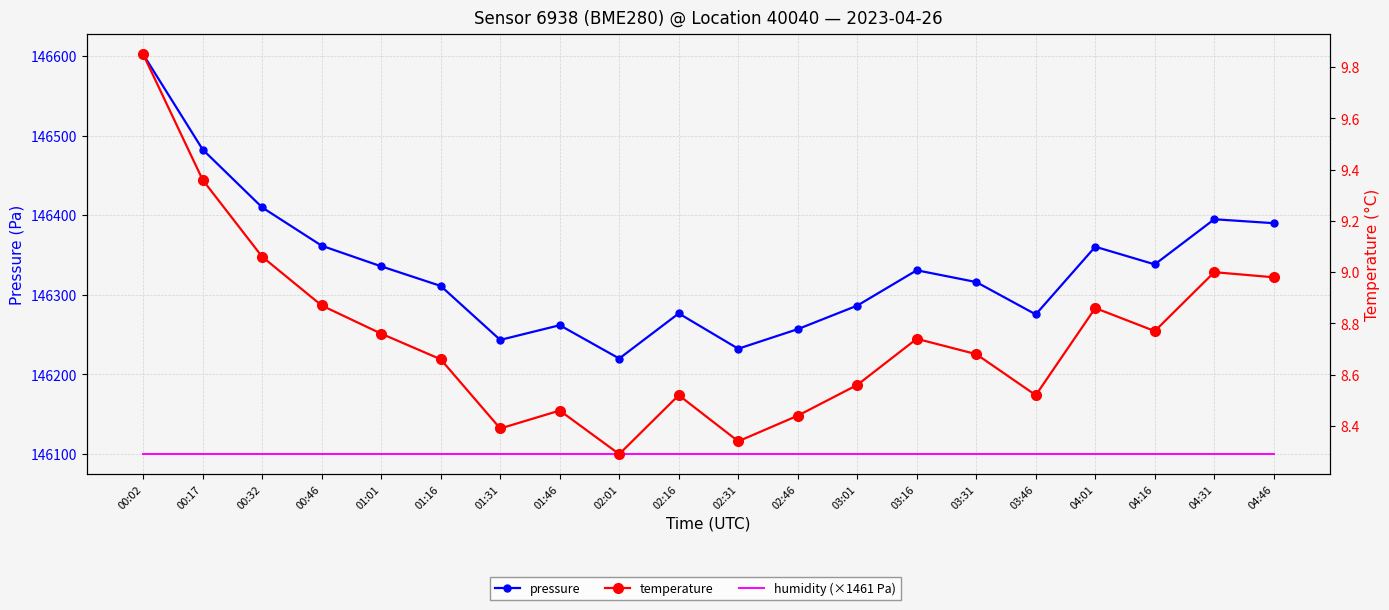

Which has a higher value, 01:16 or 04:16?

04:16